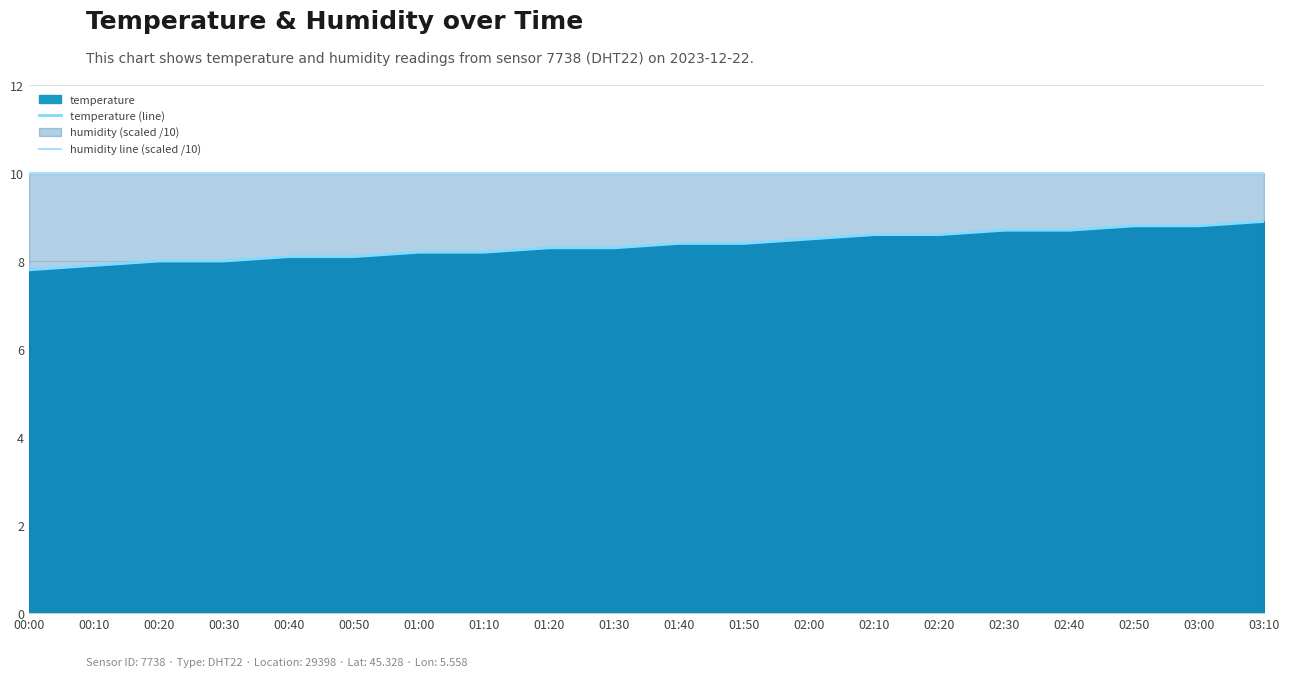

True or false: temperature (line) and humidity line (scaled /10) intersect in this chart.

False